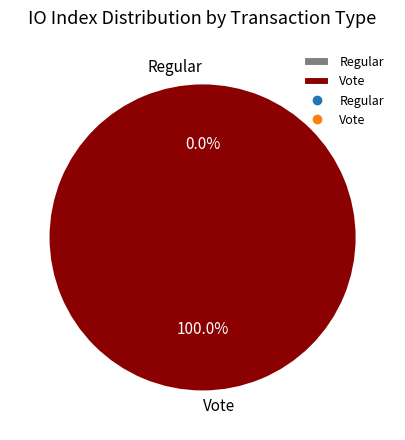

Which slice represents more than half of the pie?

Vote